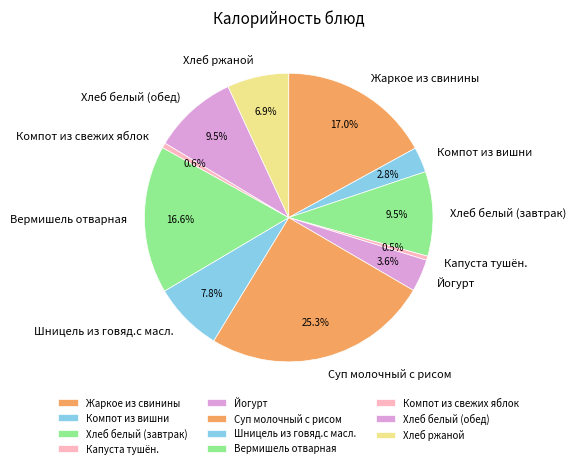

Does any single category account for the majority?

No